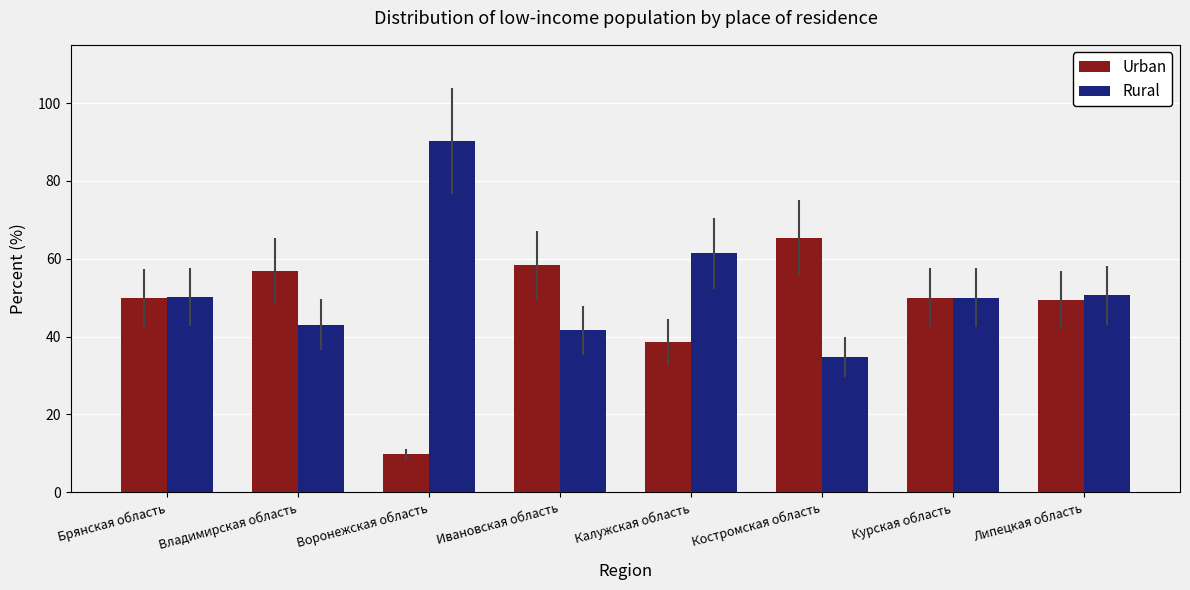

Where is Urban nearest to the value 37?

Калужская область